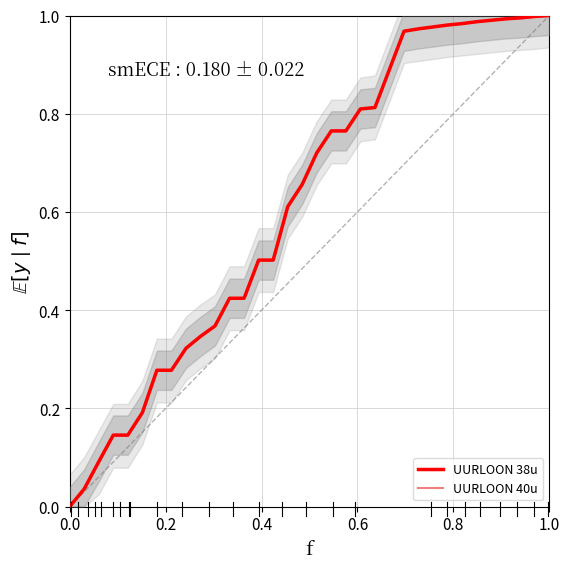

At how many categories does at least one series exceed 0?

33